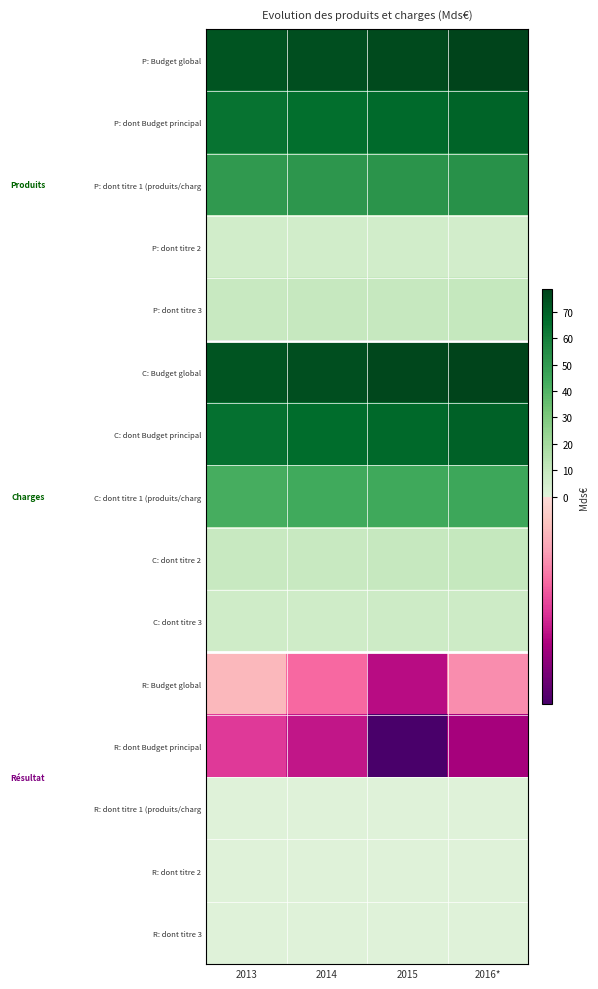

What is the greatest value displayed?

78.7